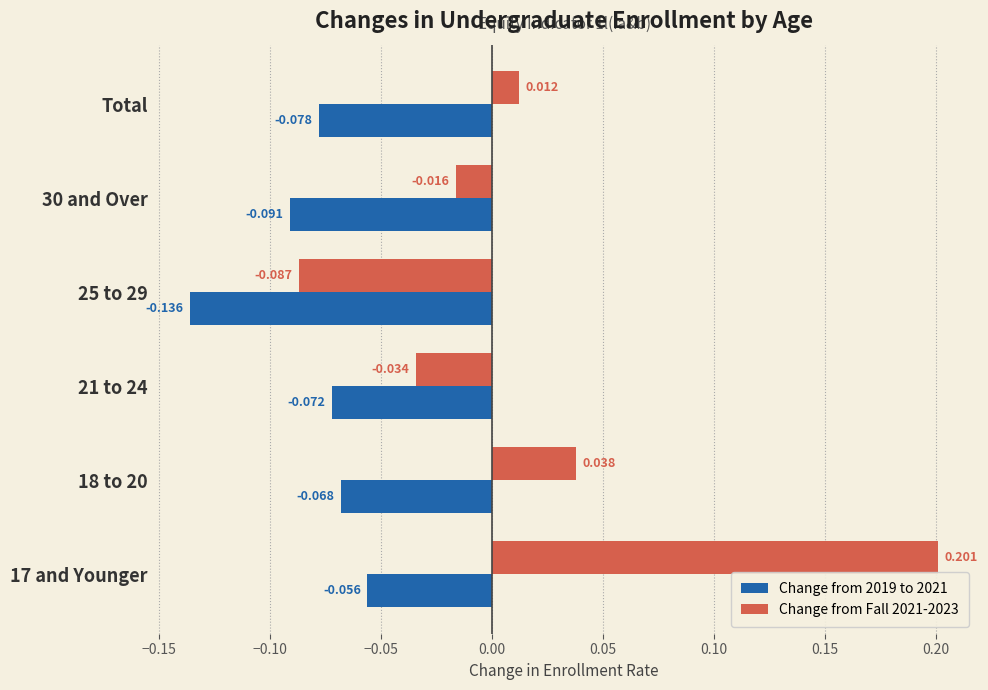

Is the value of Change from 2019 to 2021 at 17 and Younger greater than the value of Change from Fall 2021-2023 at 18 to 20?

No